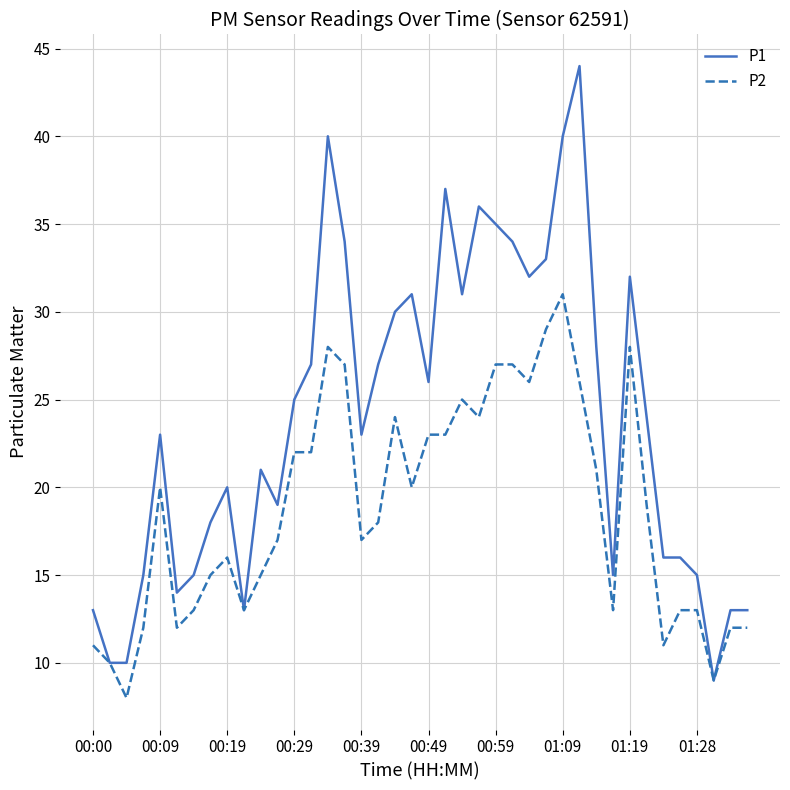

How many lines are shown in the chart?

2